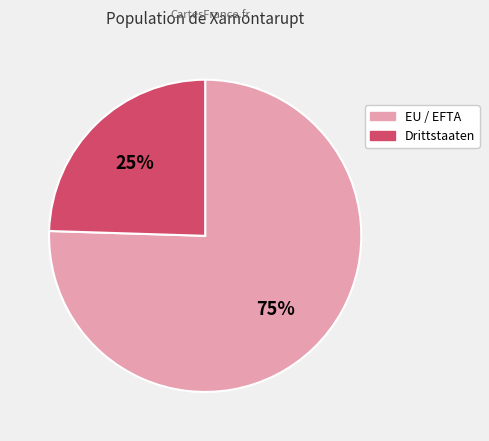

Which slice is the largest?

EU / EFTA